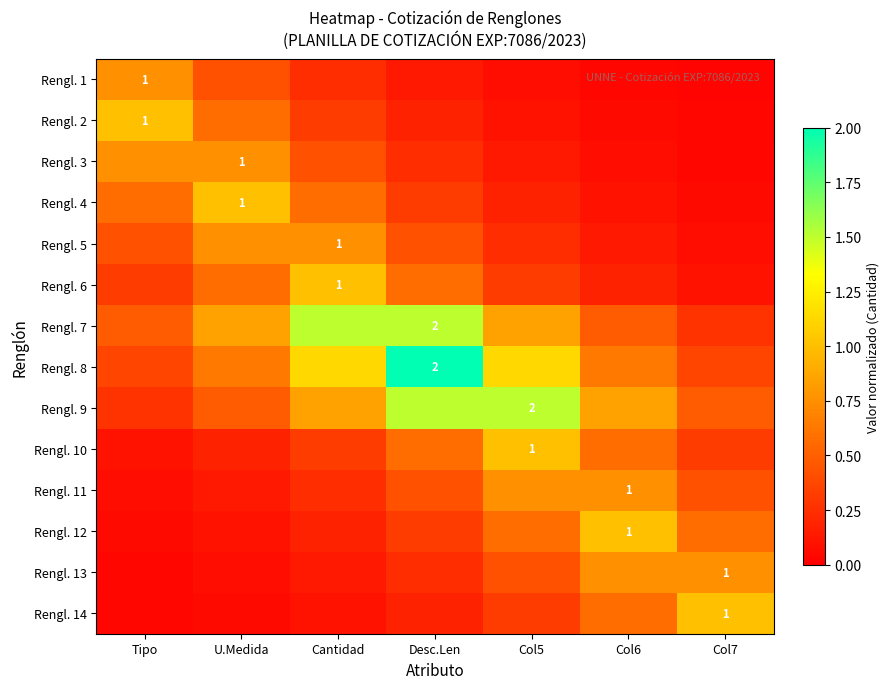

What is the sum of all Rengl. 11 values?

2.8